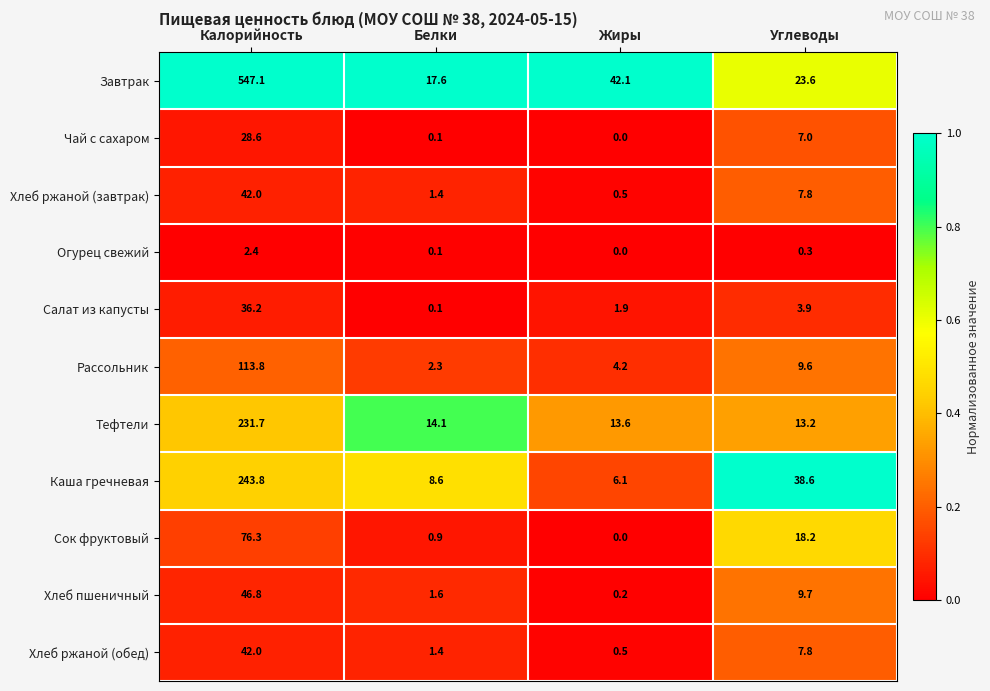

At which category does the chart reach its minimum across all series?

Жиры